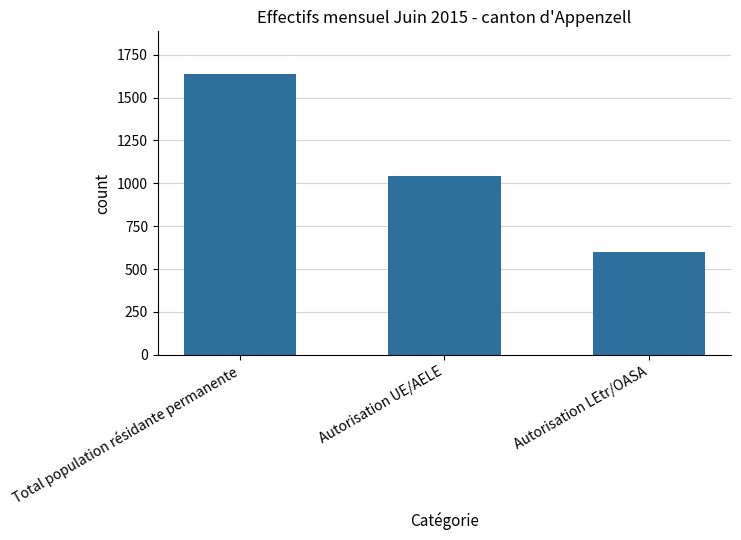

Are the bars horizontal?

No